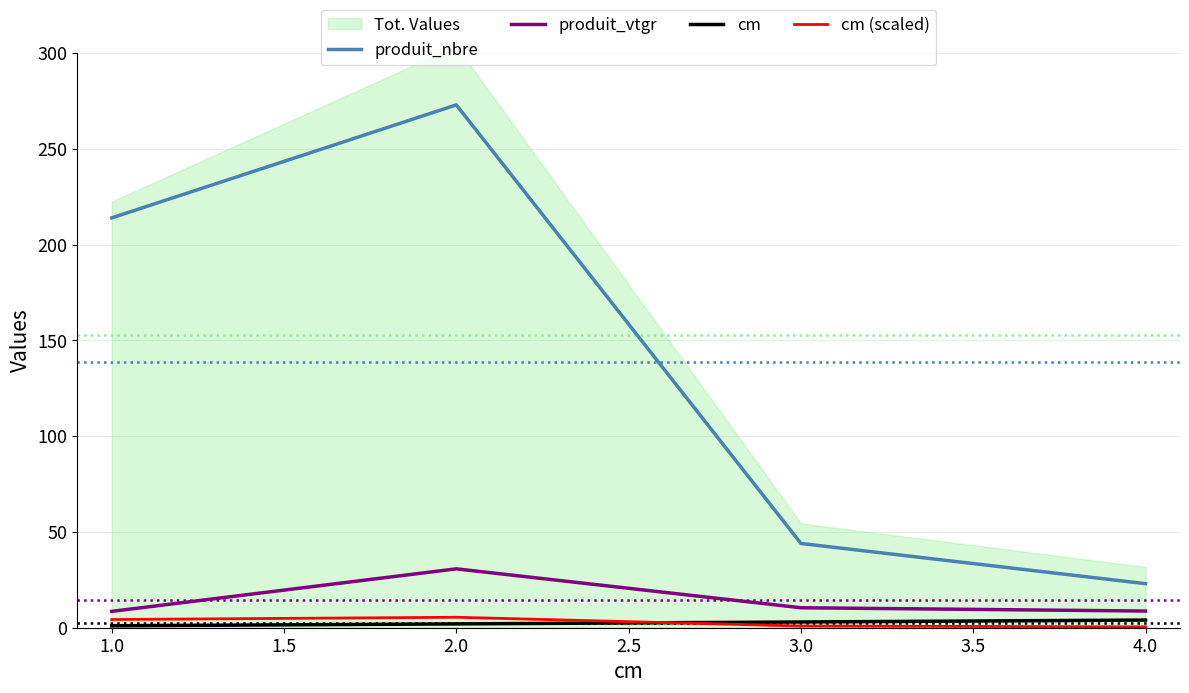

Rank the series by their maximum value, from highest to lowest.

produit_nbre, produit_vtgr, cm (scaled), cm